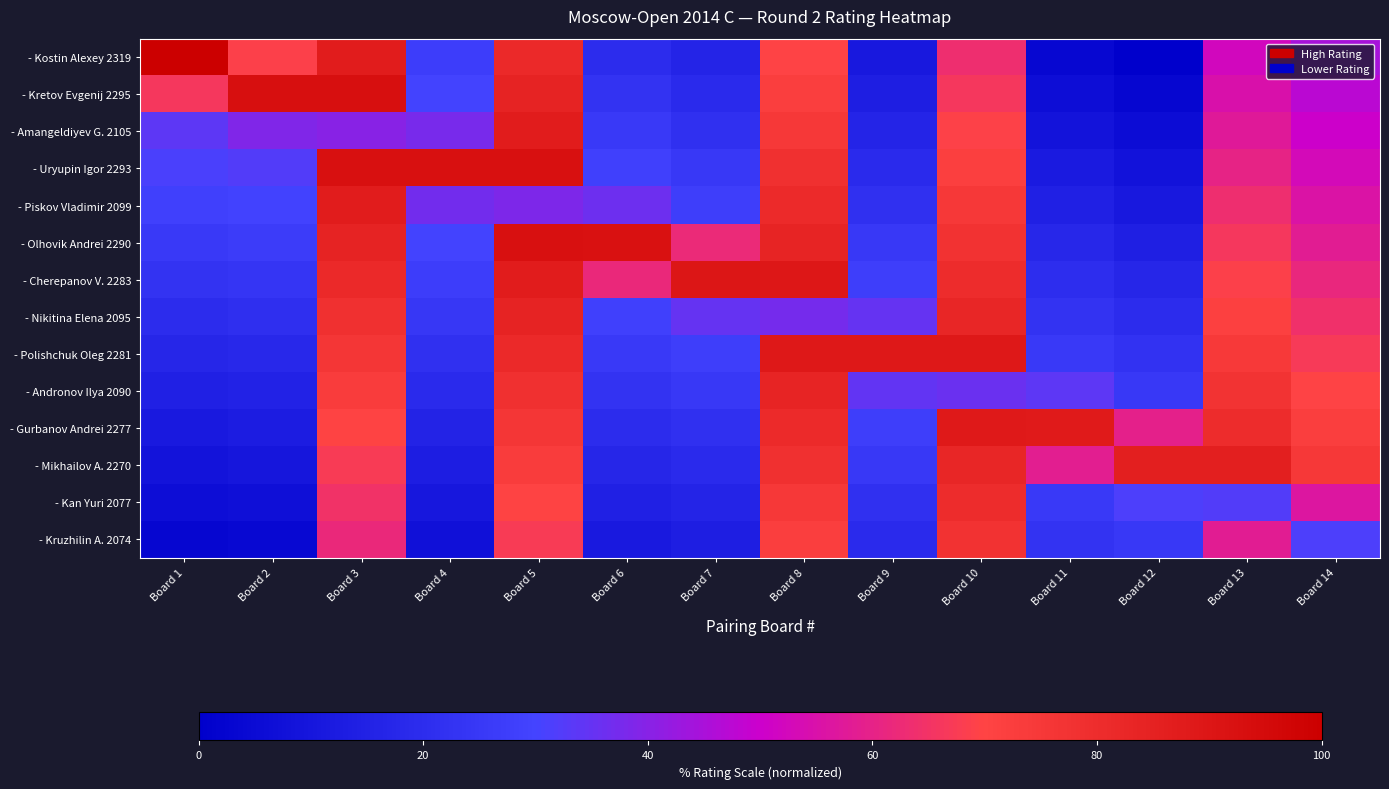

How many data points does each series have?

14